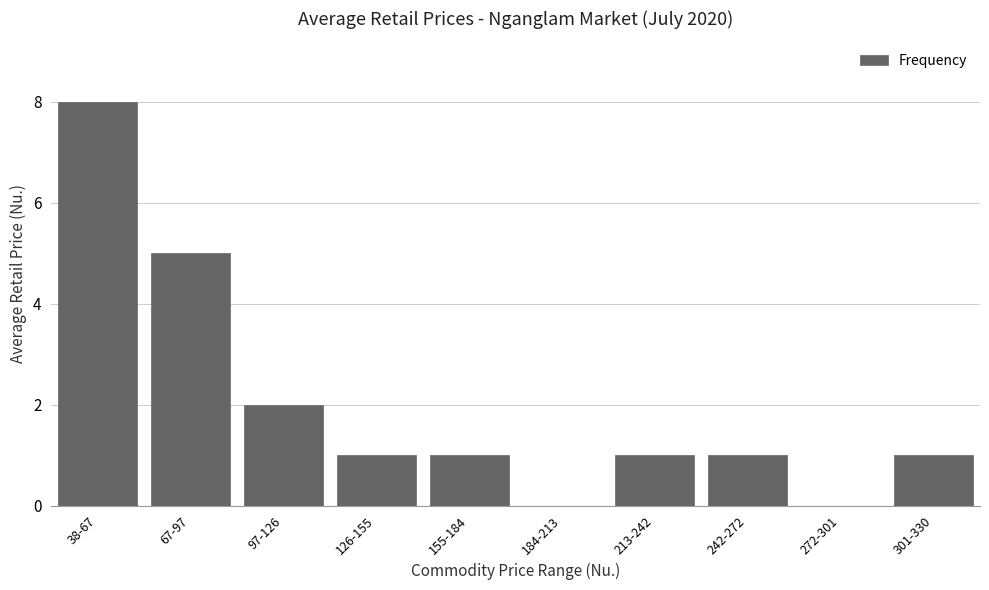

Reading left to right, list all the values displayed in this chart.

38-67=8	67-97=5	97-126=2	126-155=1	155-184=1	184-213=0	213-242=1	242-272=1	272-301=0	301-330=1